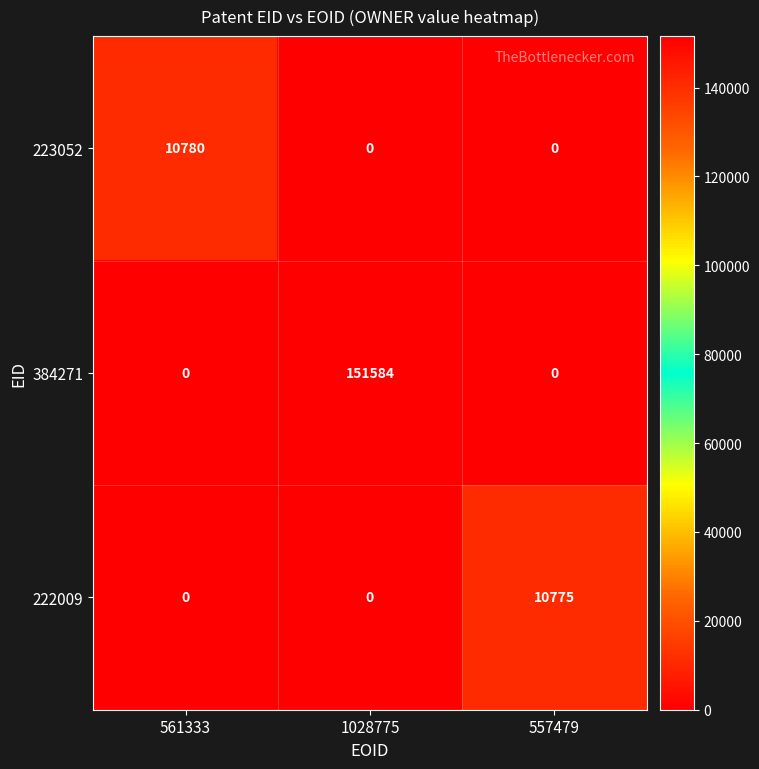

Between 561333 and 1028775, which series saw the biggest shift?

384271